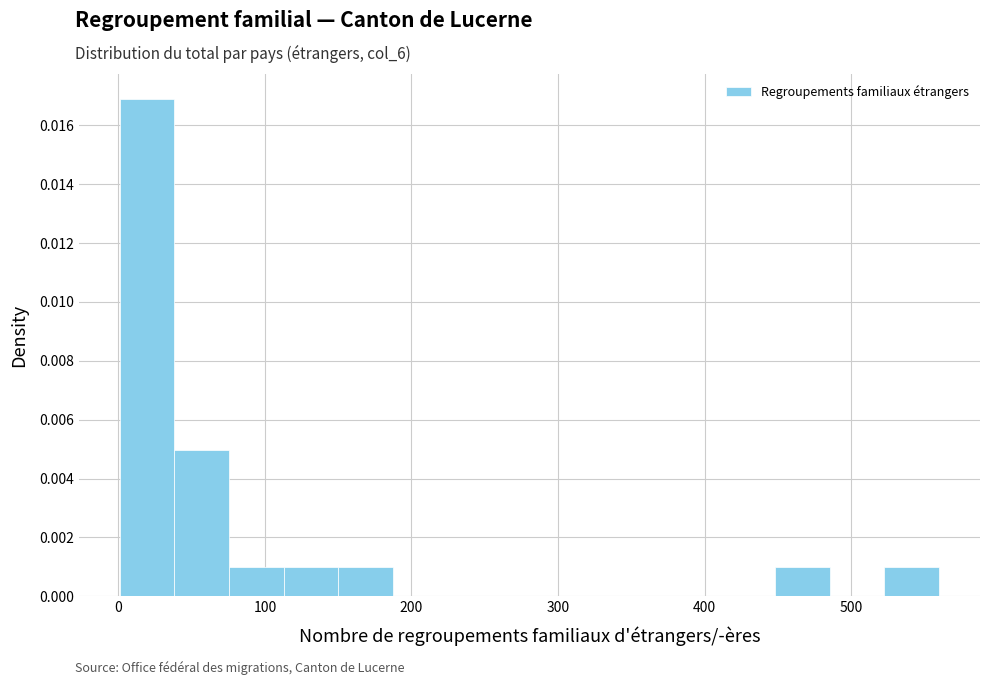

Read against the x-axis, roughly where is the centre of the tallest bar?

20